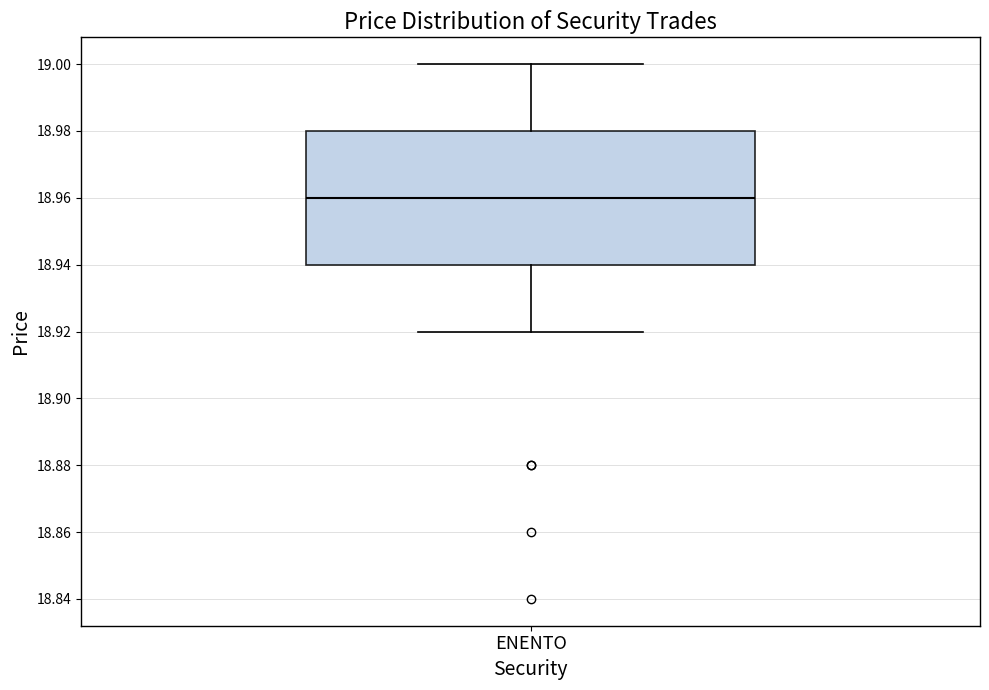

Transcribe this box plot: give where the median line is, the range the box spans, and where the two whiskers end, as read against the y-axis. The values are not printed on the chart, so give them approximately, as read against the axis.

median 18.96, box 18.94 to 18.98, whiskers 18.92 to 19.00